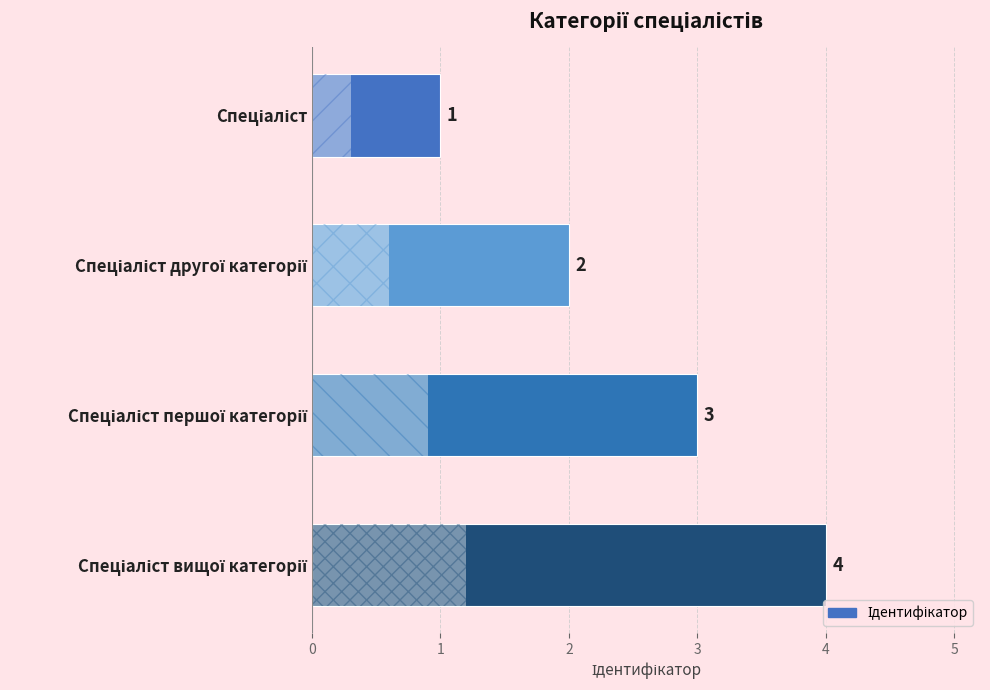

What is the sum of all values?

10